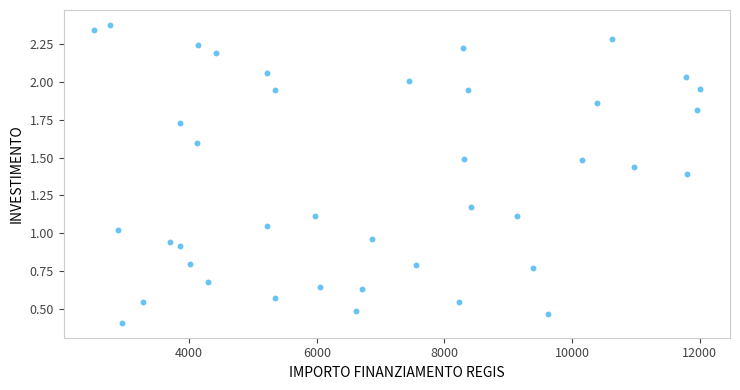

What is the range of X values (max minus min)?

9493.3